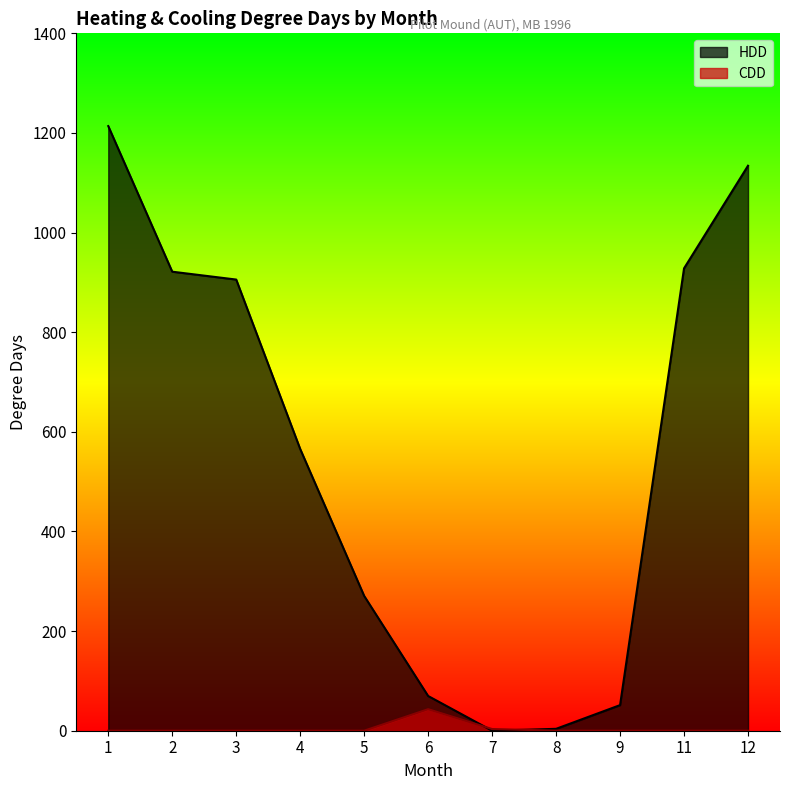

What is the difference between the second highest and minimum values in the CDD series?

3.4